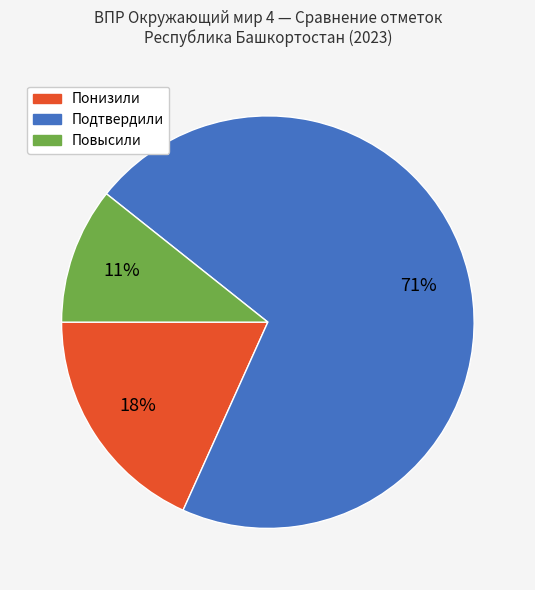

How many segments does this pie chart have?

3